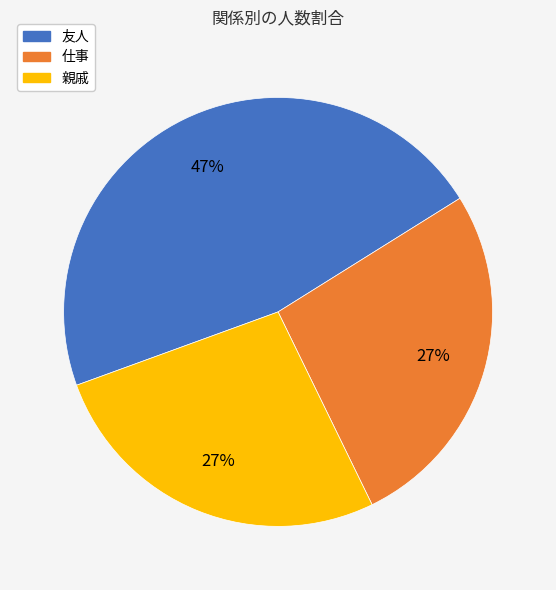

What is the ratio of the value at 仕事 to the value at 友人?

0.6